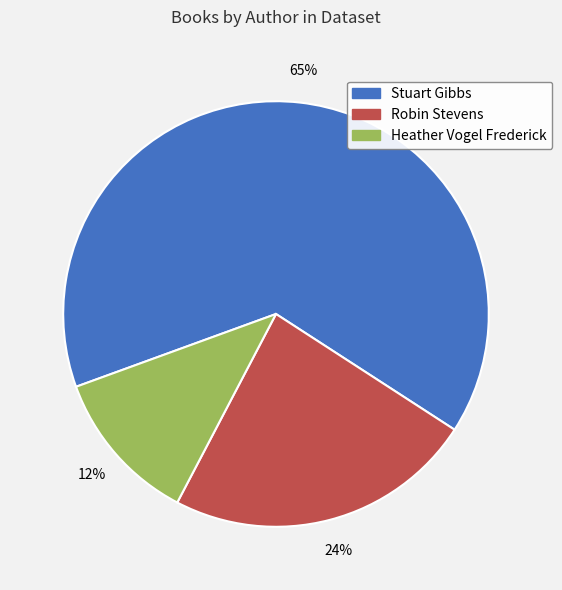

Which category has the biggest portion of the pie?

Stuart Gibbs